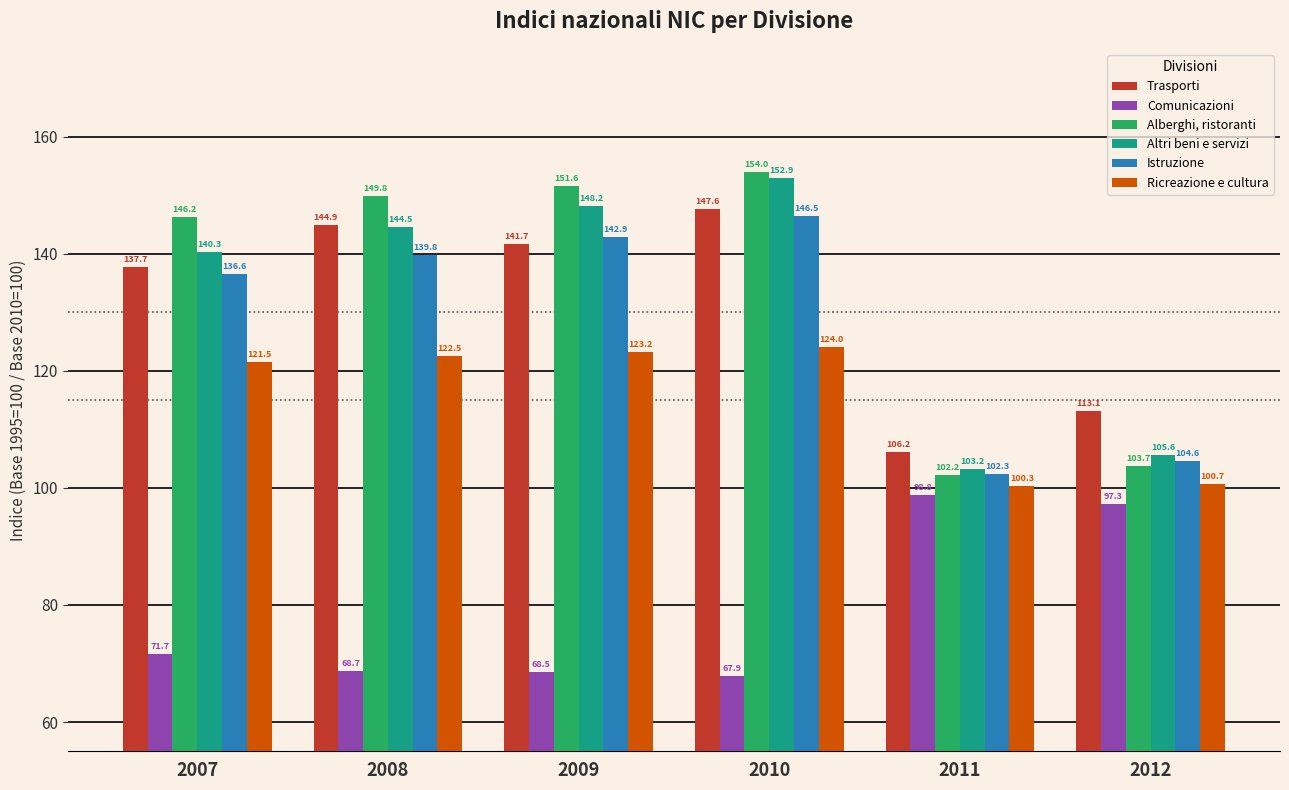

Rank the categories by Trasporti value from highest to lowest.

2010, 2008, 2009, 2007, 2012, 2011